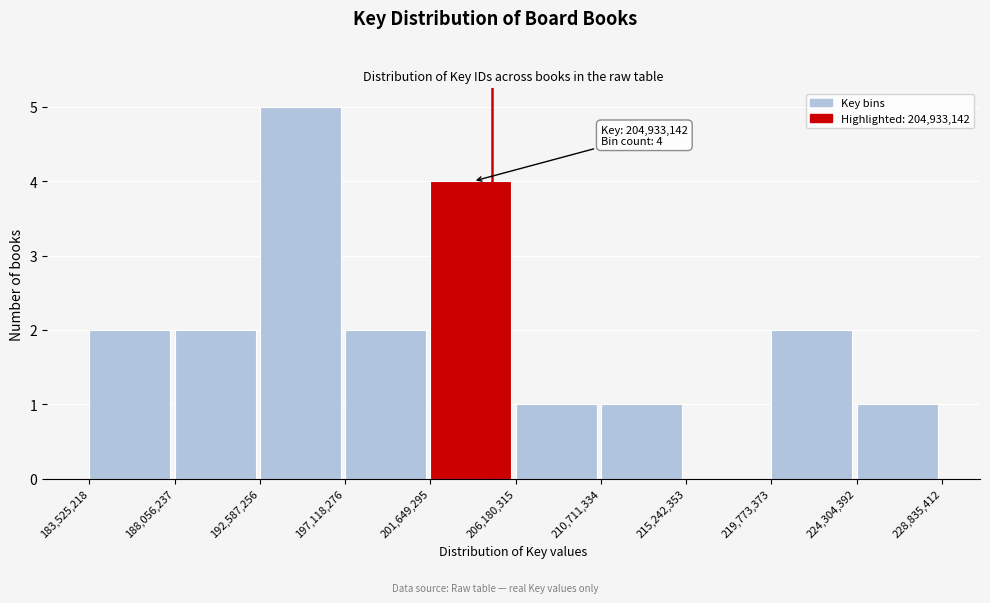

Over which range of the x-axis is the bar tallest?

192,587,256 to 197,118,276